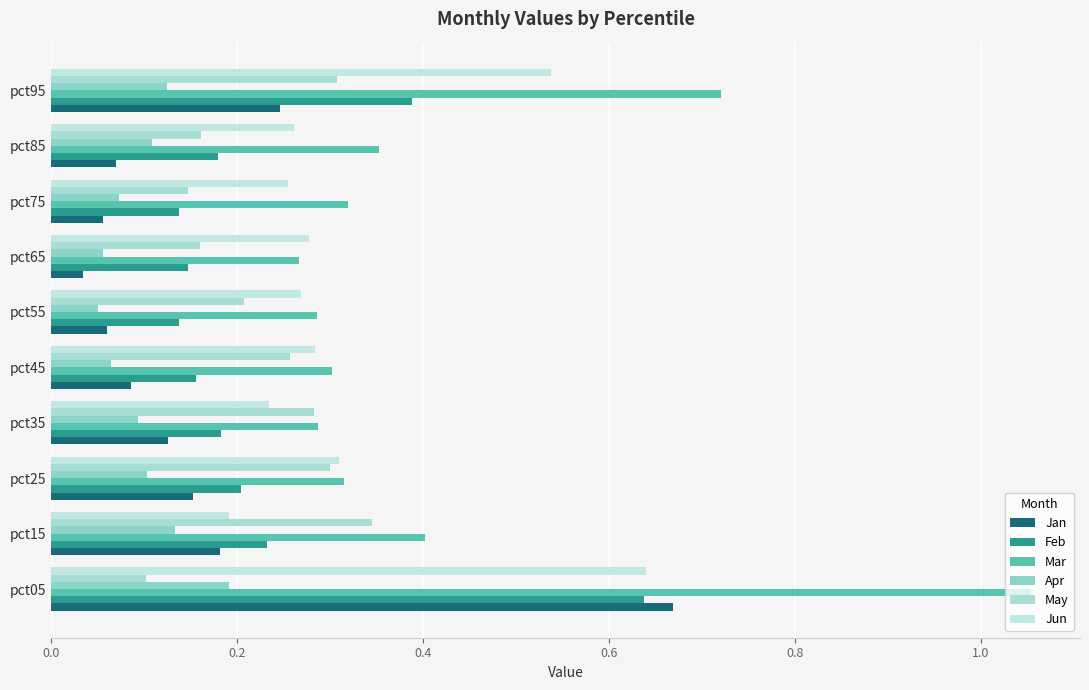

How many series are shown in this chart?

6